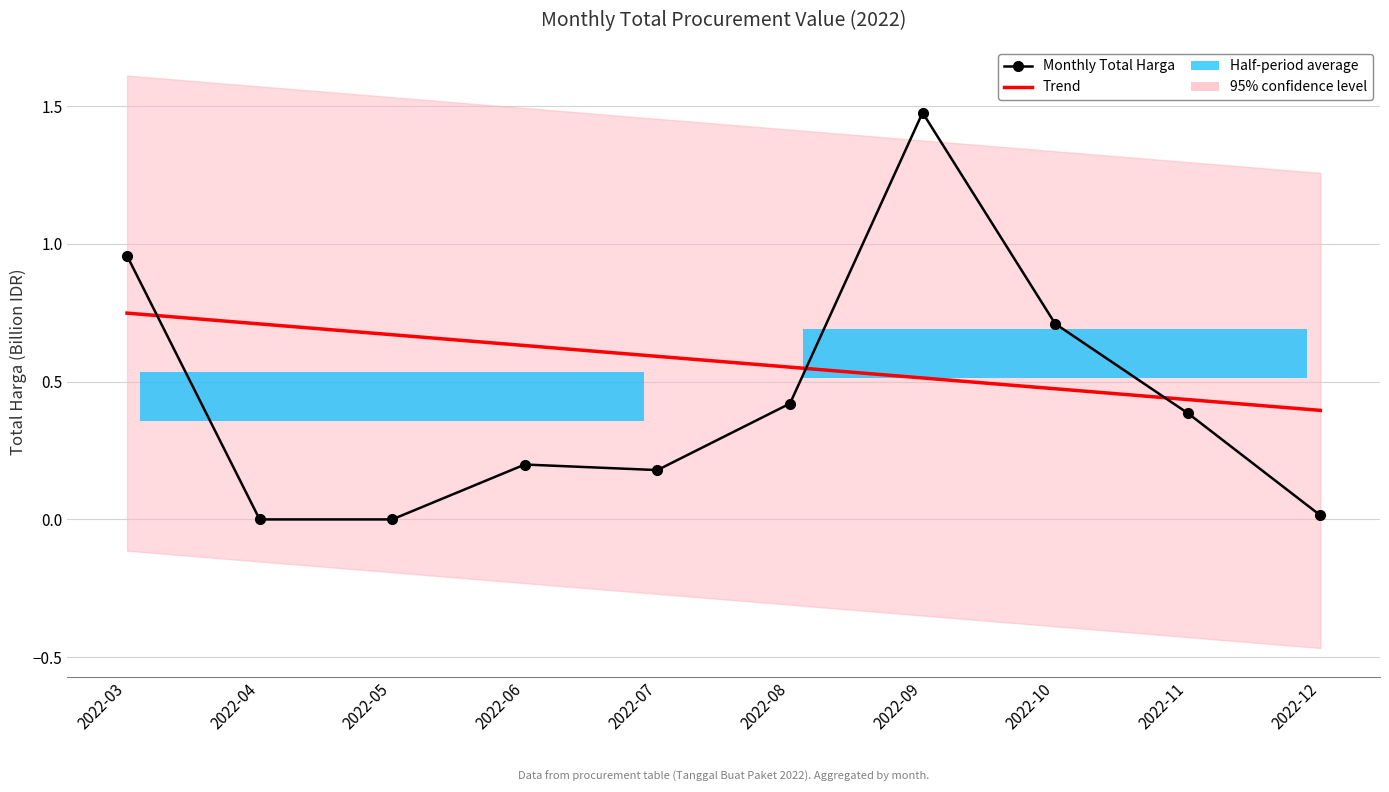

Reading right to left, extract all data points from this chart.

Trend: 2022-12=0.4	2022-11=0.4	2022-10=0.5	2022-09=0.5	2022-08=0.6	2022-07=0.6	2022-06=0.6	2022-05=0.7	2022-04=0.7	2022-03=0.7
Monthly Total Harga: 2022-12=0.0	2022-11=0.4	2022-10=0.7	2022-09=1.5	2022-08=0.4	2022-07=0.2	2022-06=0.2	2022-05=0.0	2022-04=0.0	2022-03=1.0